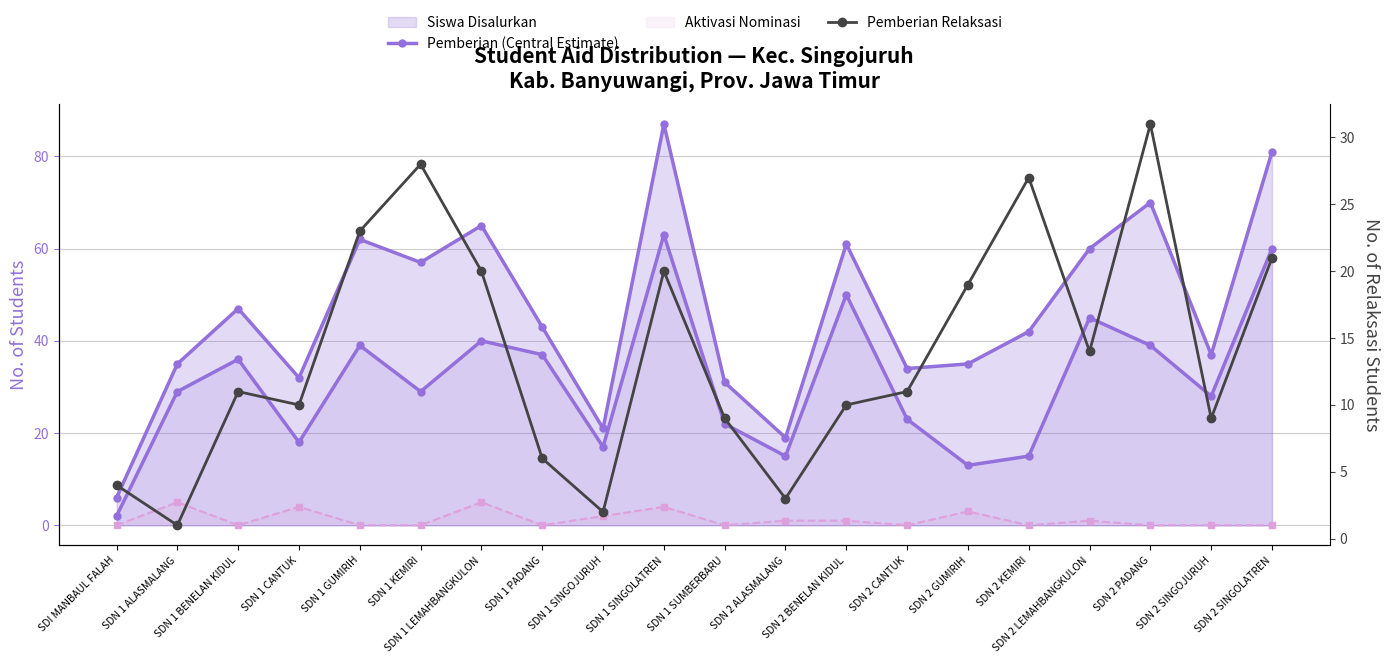

True or false: Pemberian Relaksasi has more than 0 points higher than both neighbors.

True